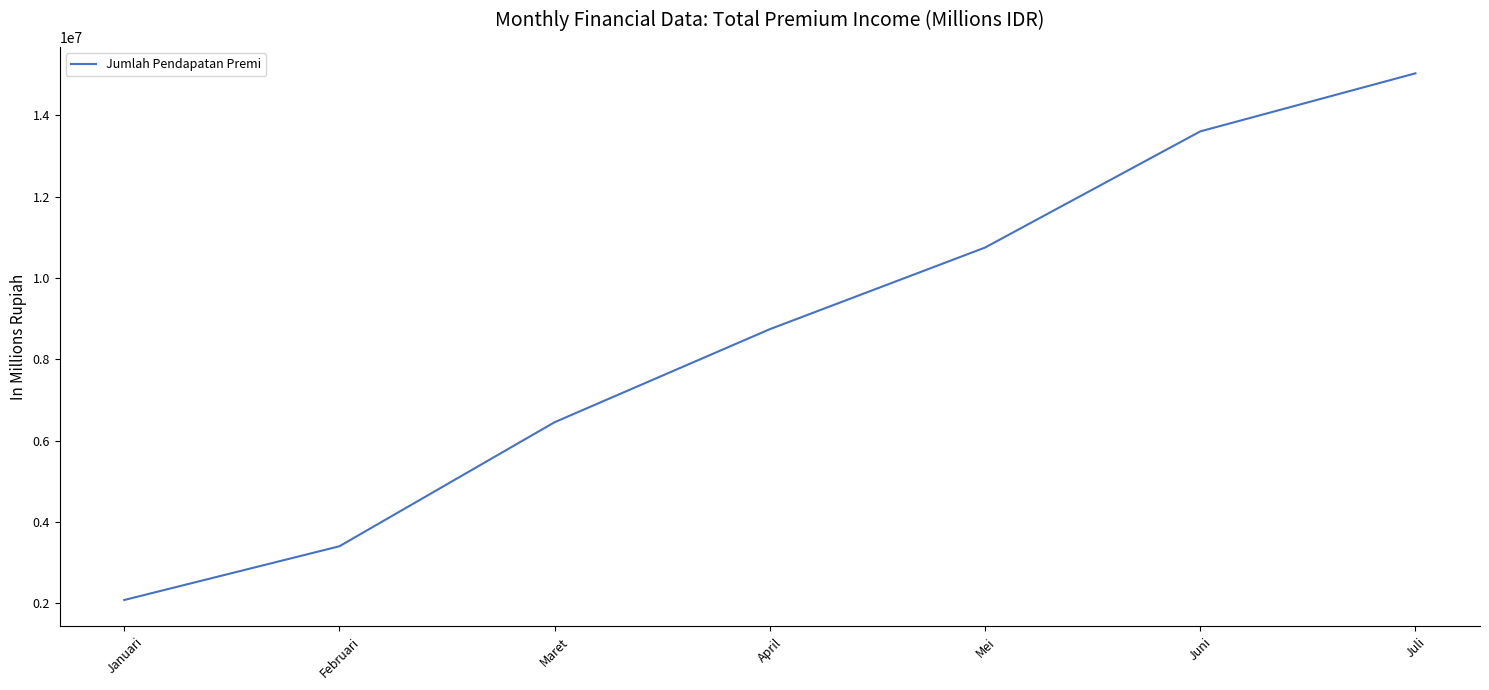

True or false: there are more than 1 points higher than both neighbors.

False